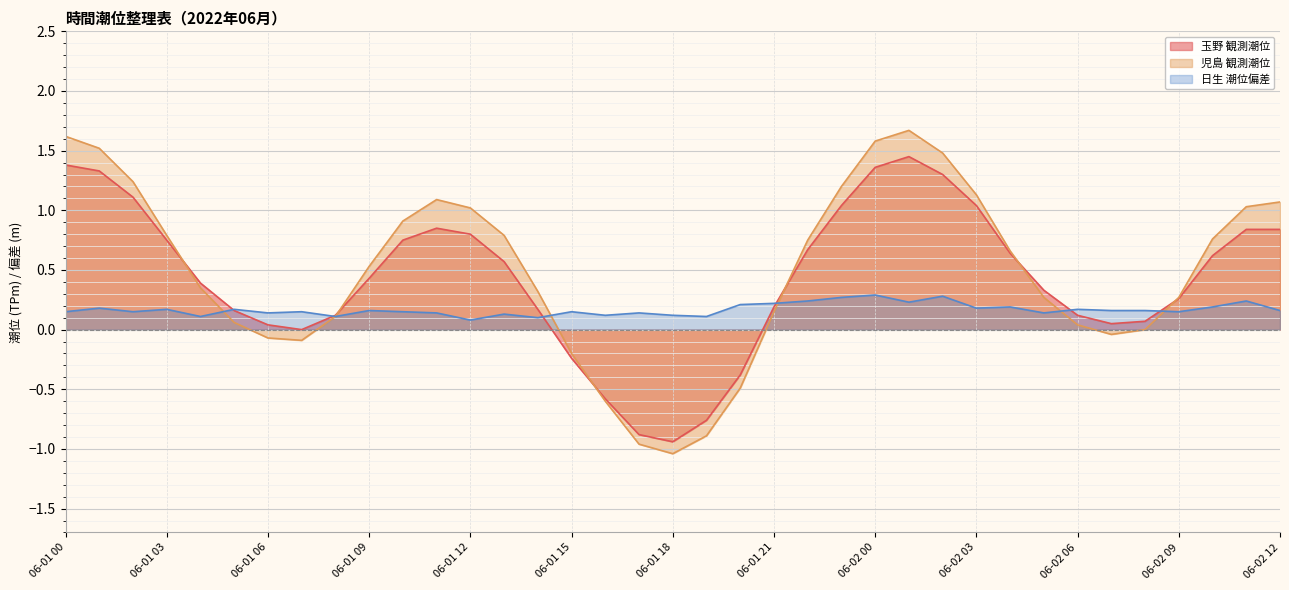

At how many categories does at least one series exceed 0?

37